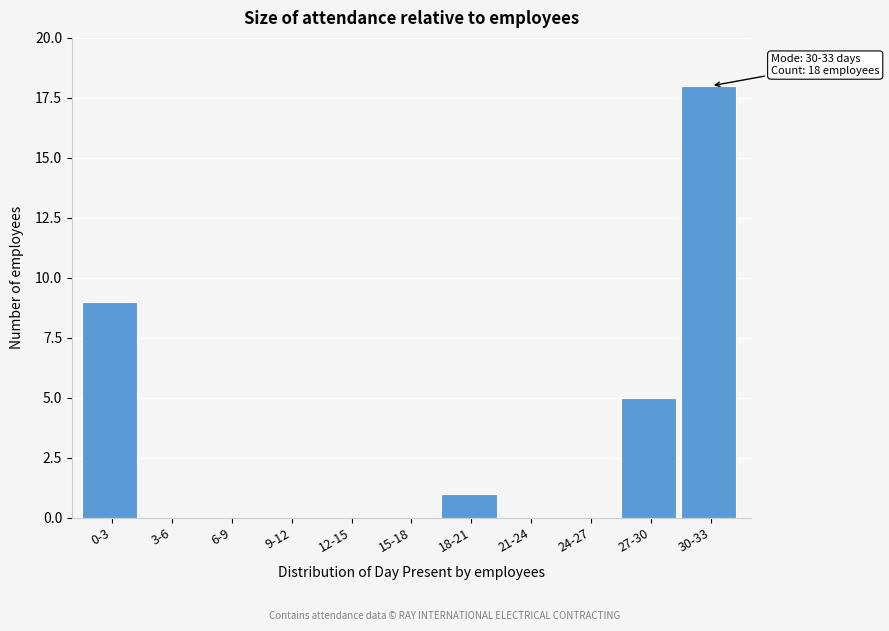

Reading left to right, what are all the values shown in this chart?

0-3=9	3-6=0	6-9=0	9-12=0	12-15=0	15-18=0	18-21=1	21-24=0	24-27=0	27-30=5	30-33=18